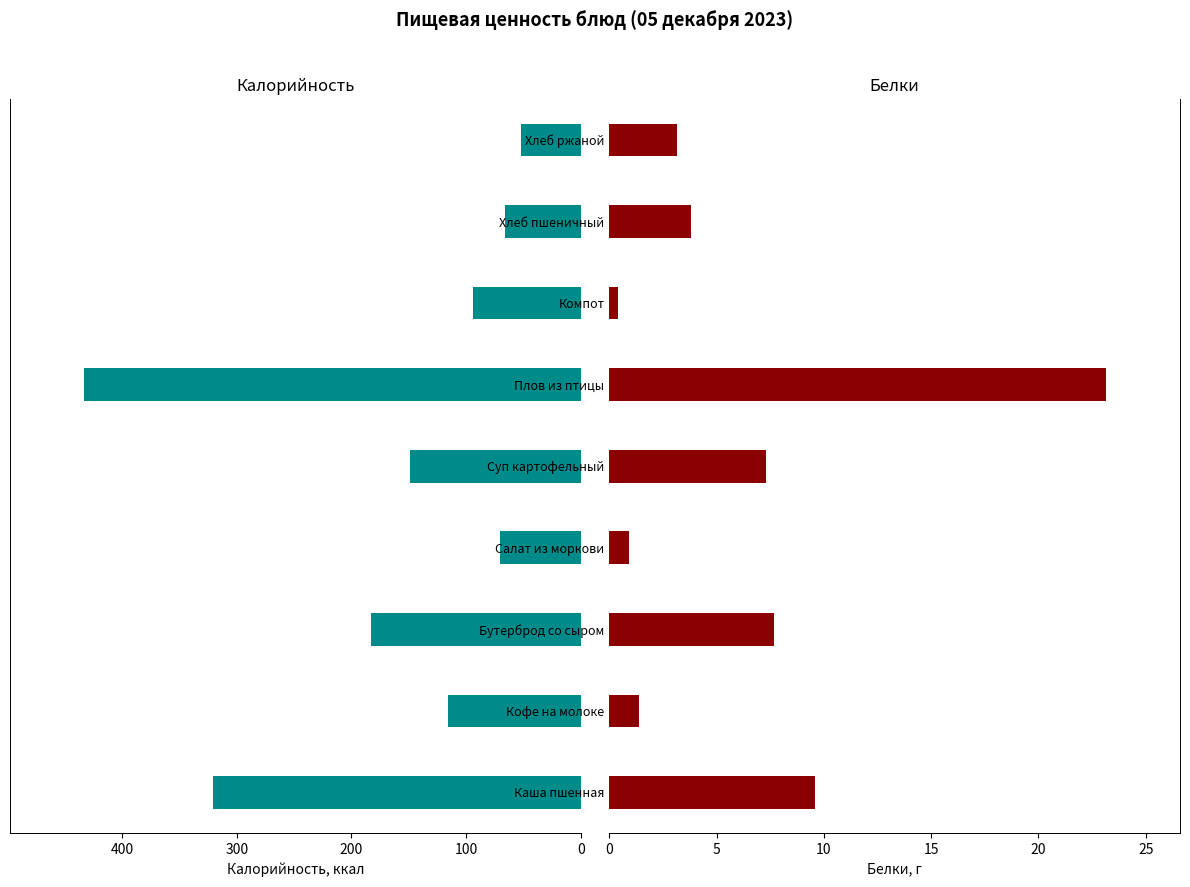

What is the value of the Белки bar at the 1st from the left?

9.6